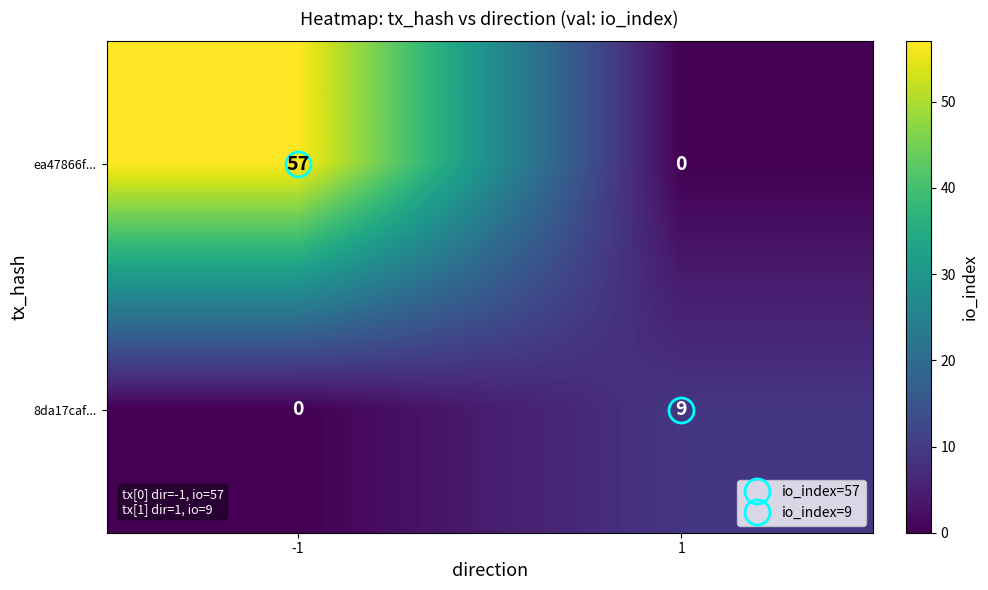

Which series has the widest spread of values?

ea47866f...